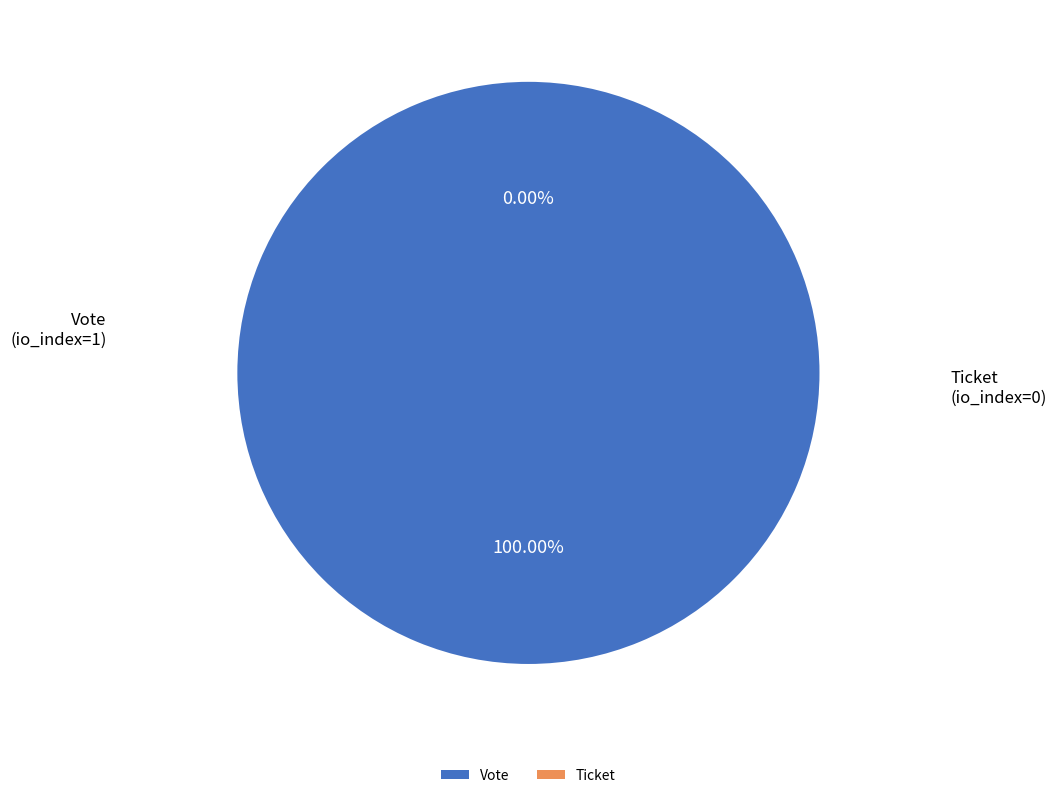

Rank the categories by value from highest to lowest.

Vote (io_index=1), Ticket (io_index=0)